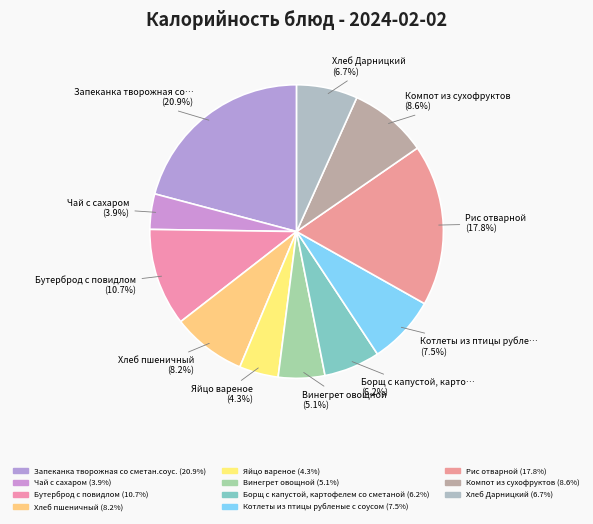

How many slices are in this pie chart?

11